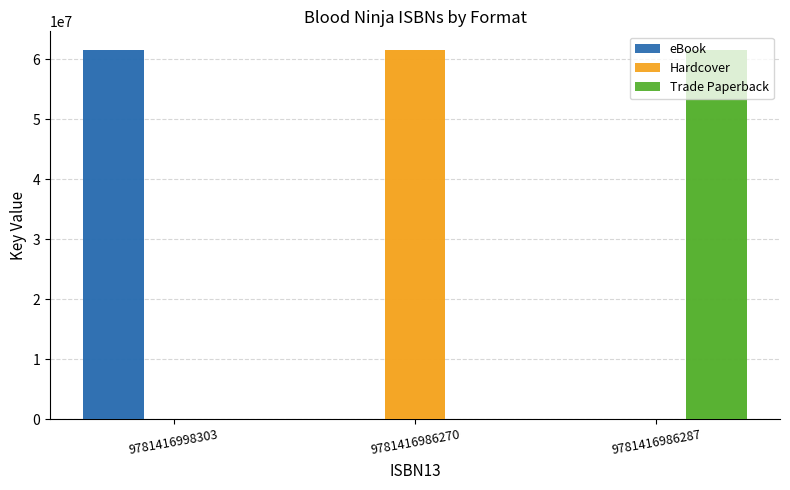

How many data points in eBook are above 0?

1